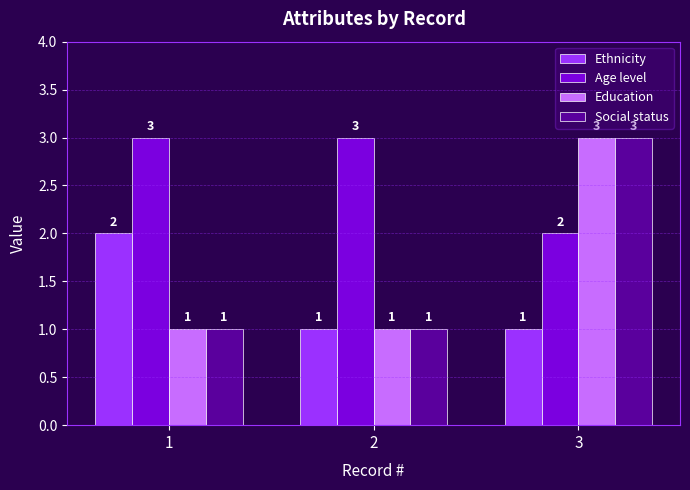

Which series has the largest total across all categories?

Age level